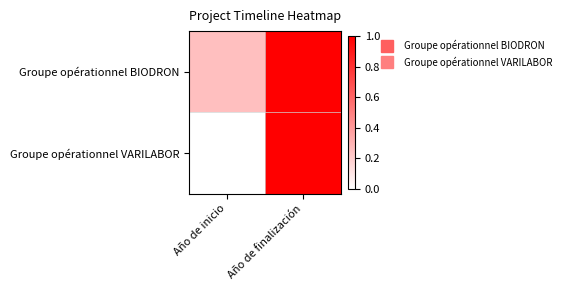

At which category is the sum across all series the highest?

Año de finalización